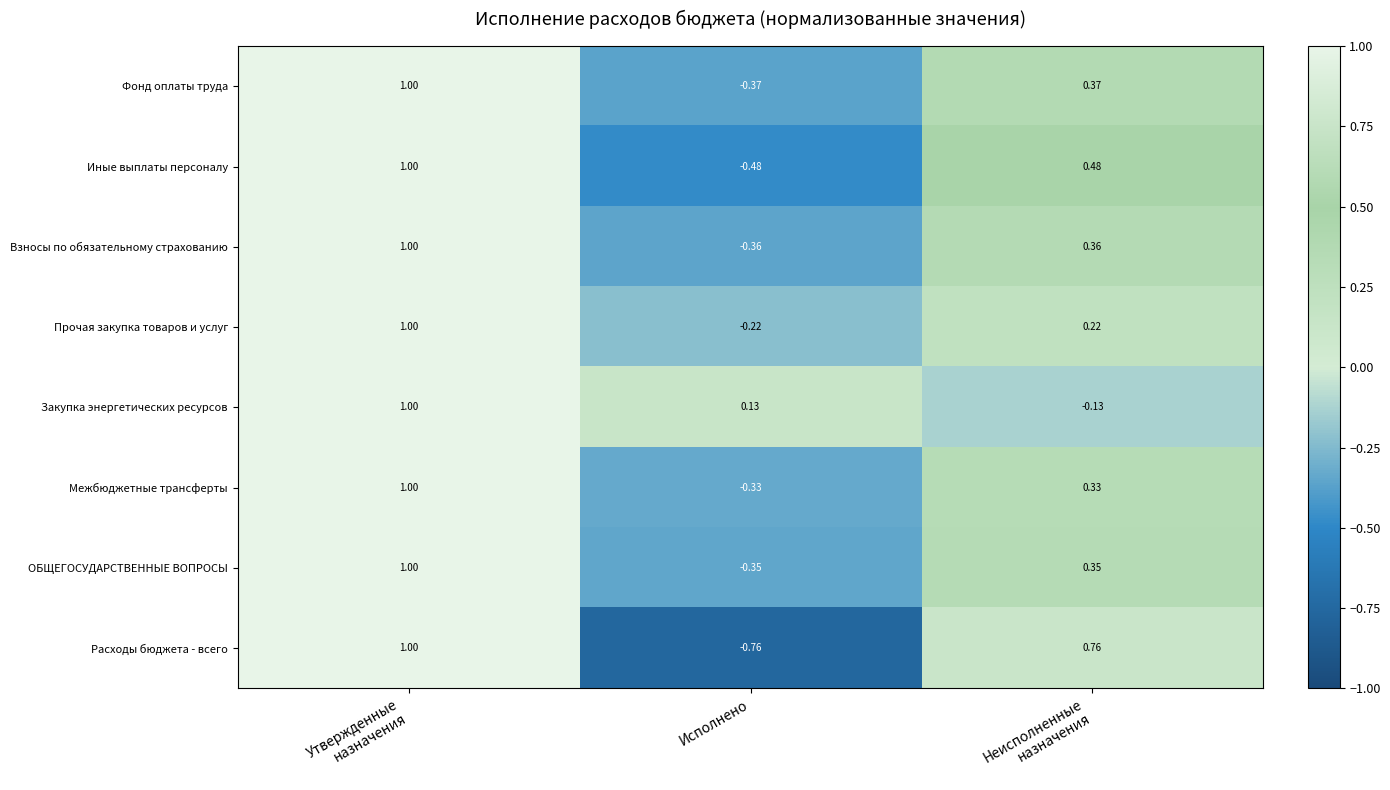

Which series has the widest spread of values?

Расходы бюджета - всего